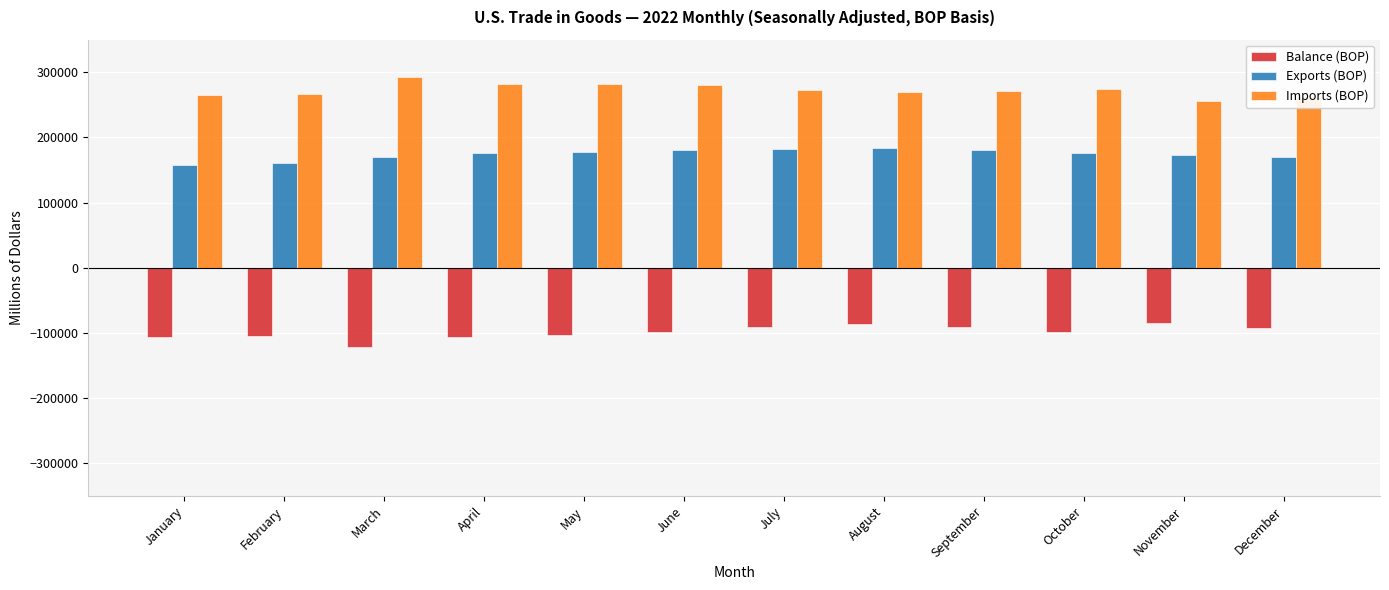

What is the difference between the maximum and minimum values in the Exports (BOP) series?

24829